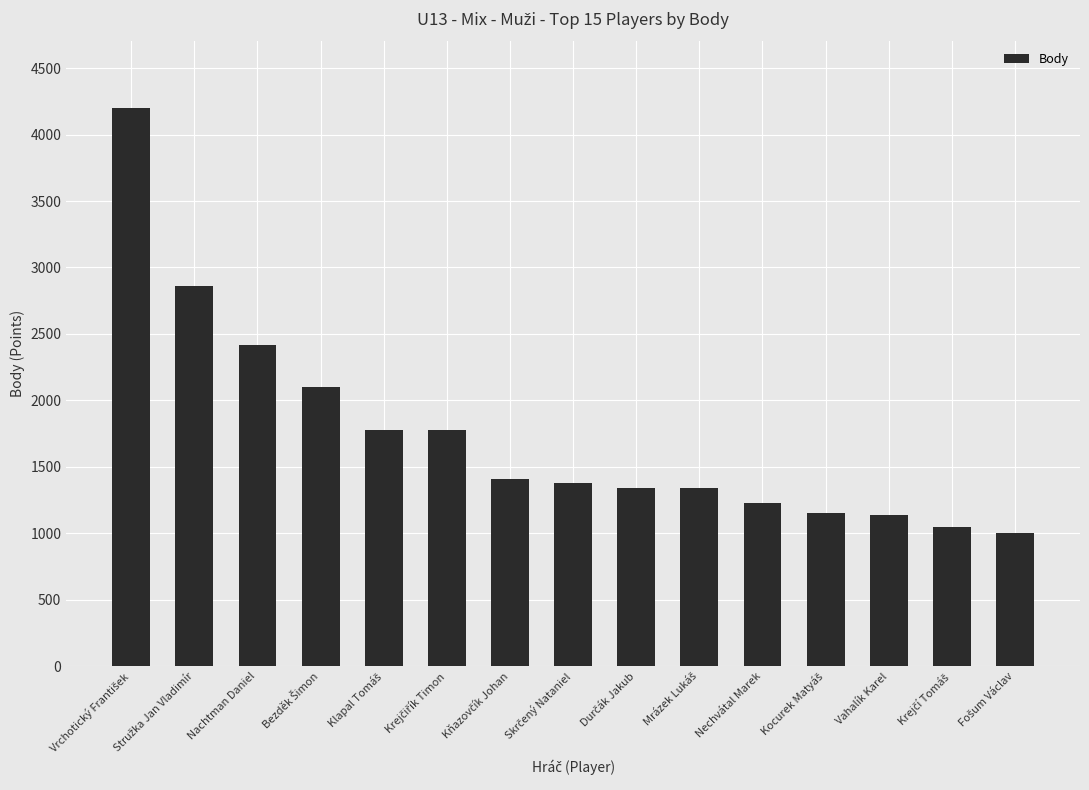

The value at Nechvátal Marek is 1800. True or false?

False